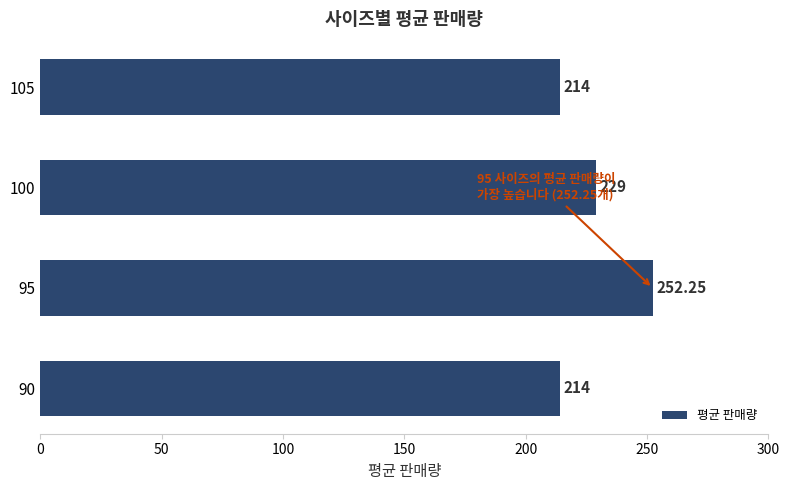

What is the difference between the second highest and second lowest values?

15.0